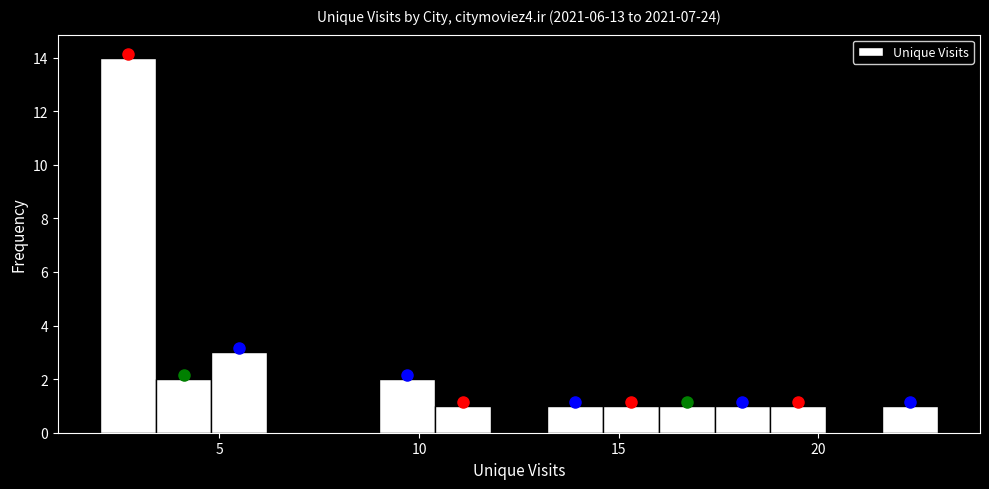

Around what value on the x-axis is the tallest bar? Give the approximate position of its centre, as read against the axis.

2.5